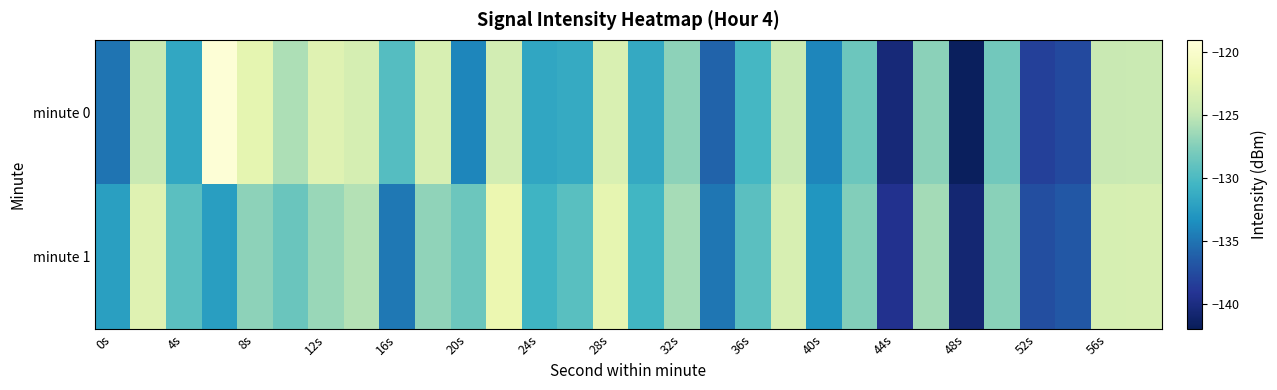

How many categories are shown in the chart?

30